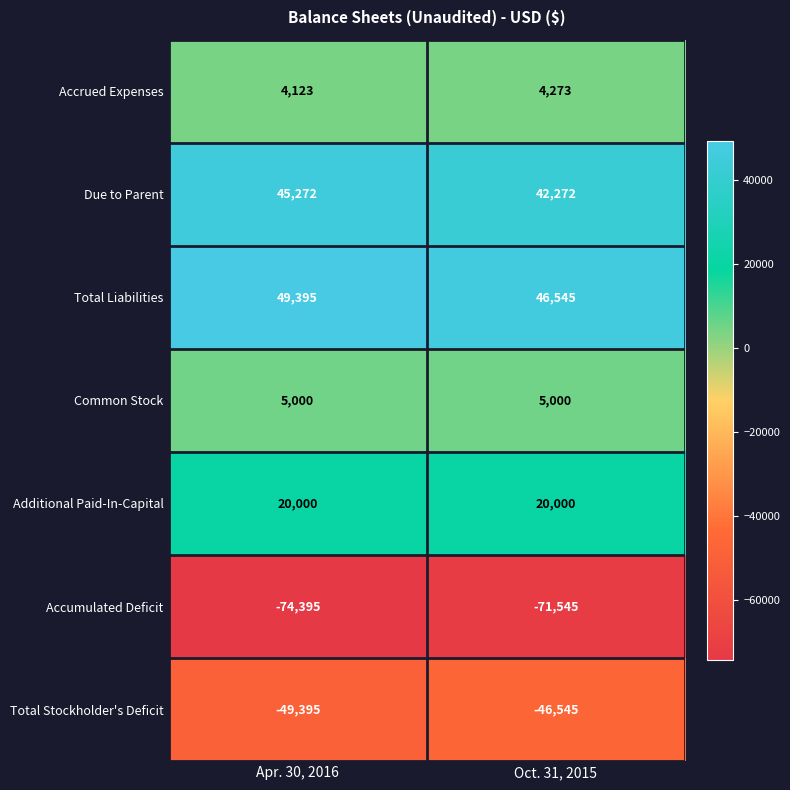

Is the value of Due to Parent at Oct. 31, 2015 greater than the value of Total Stockholder's Deficit at Oct. 31, 2015?

Yes